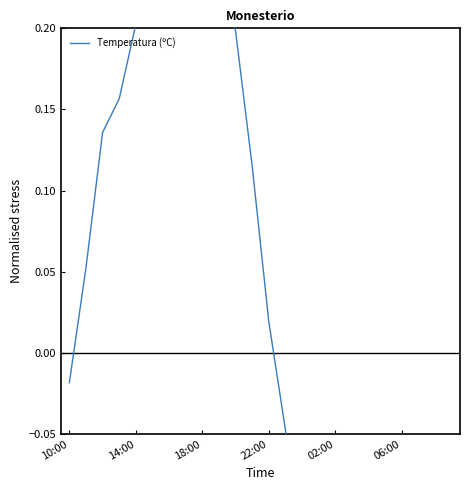

Does the chart have visible grid lines?

No